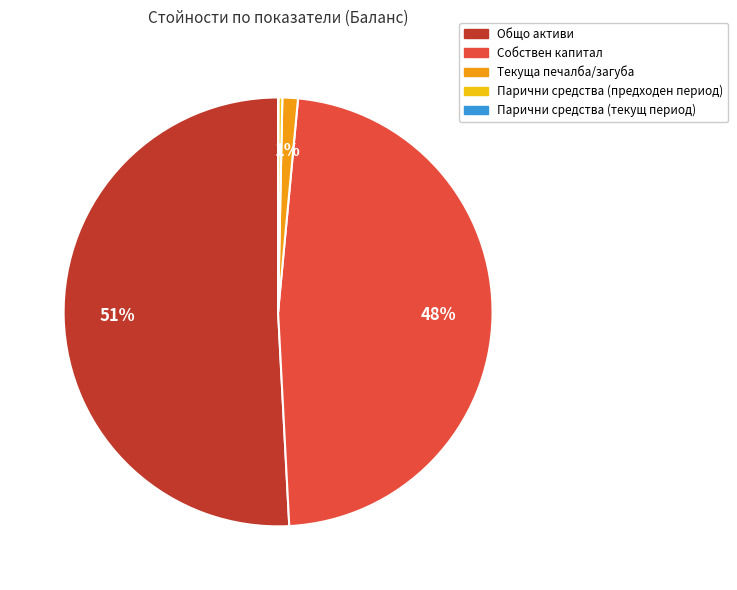

To the nearest percent, what is the average slice percentage?

20%